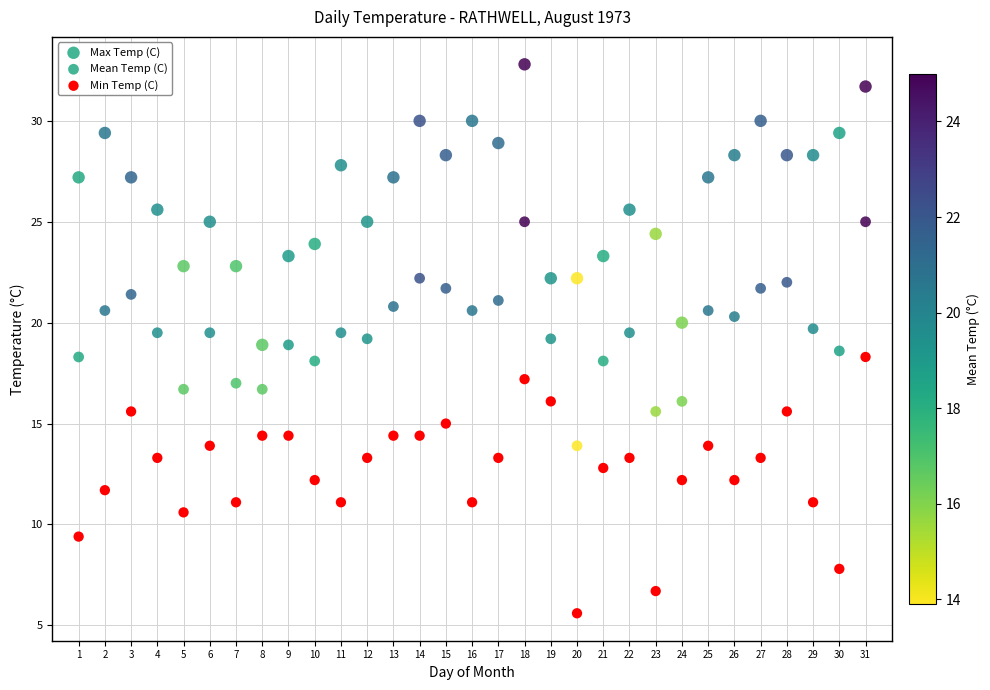

How many points are shown in the scatter plot?

93